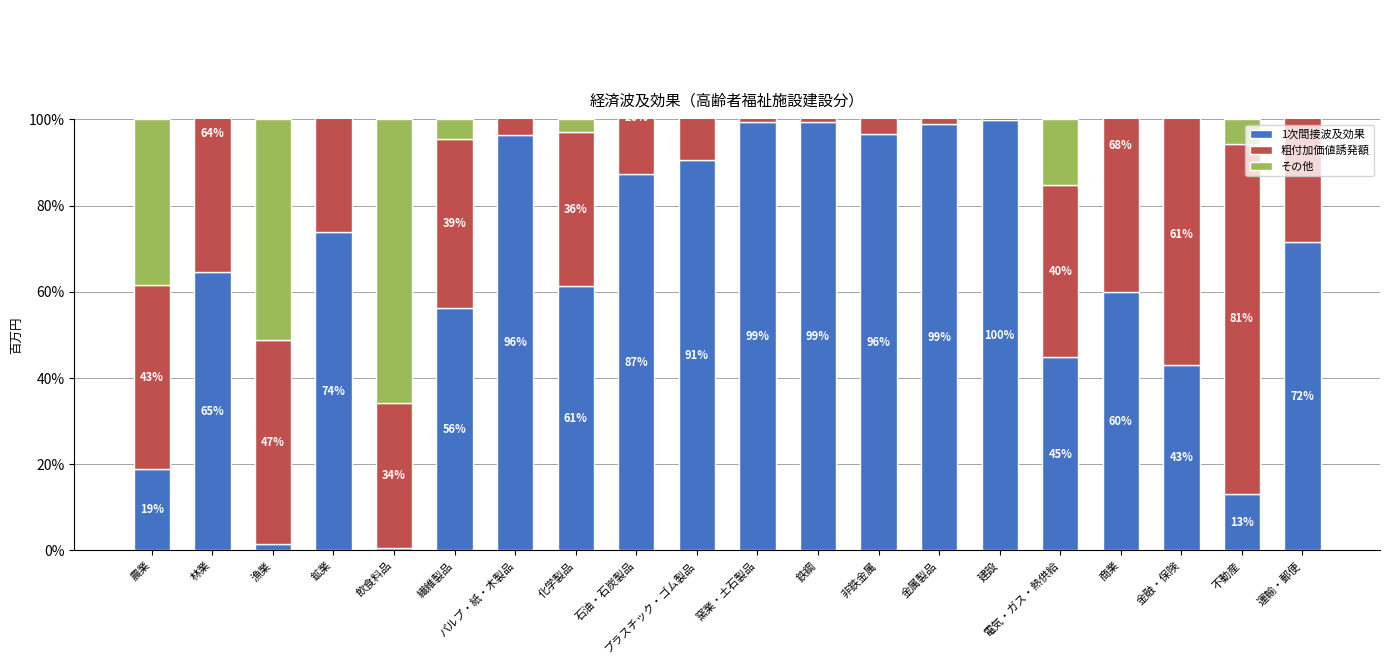

How many groups of bars are there?

20